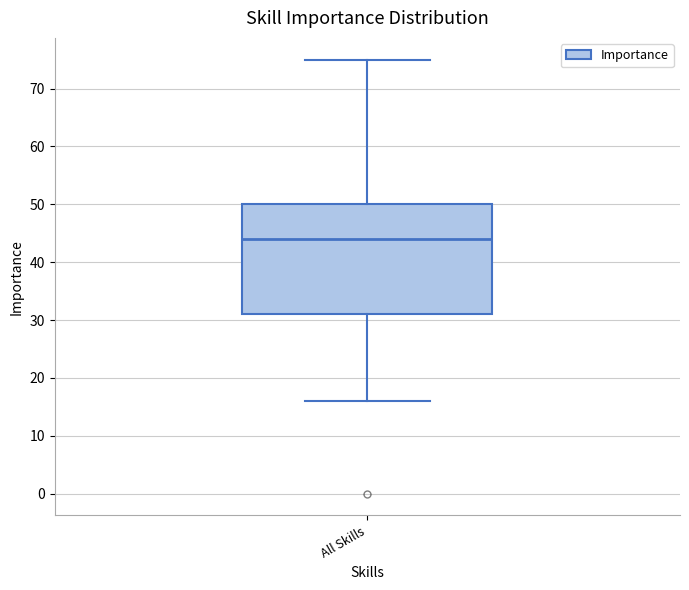

Transcribe this box plot: give where the median line is, the range the box spans, and where the two whiskers end, as read against the y-axis. The values are not printed on the chart, so give them approximately, as read against the axis.

median 44, box 31 to 50, whiskers 16 to 75